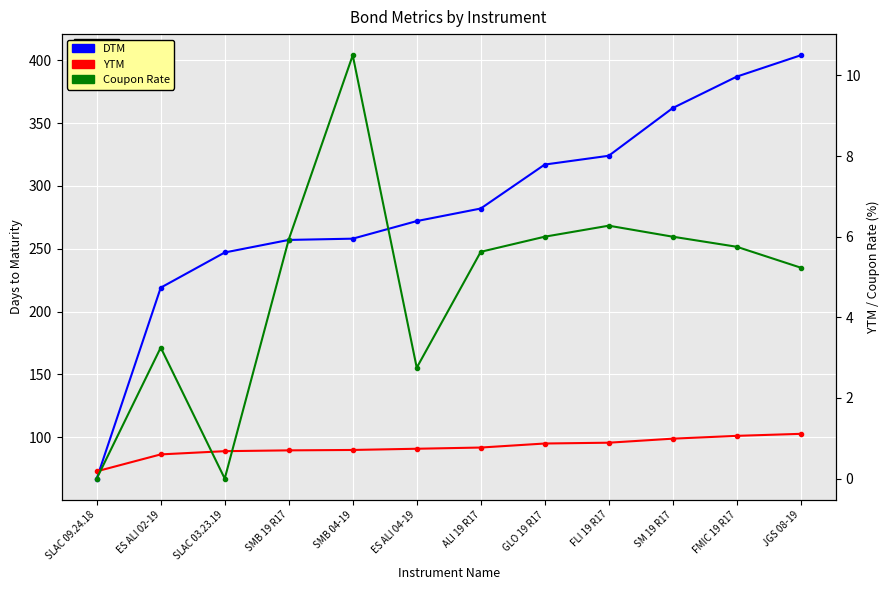

Is the value of DTM at JGS 08-19 greater than the value of YTM at SLAC 03.23.19?

Yes